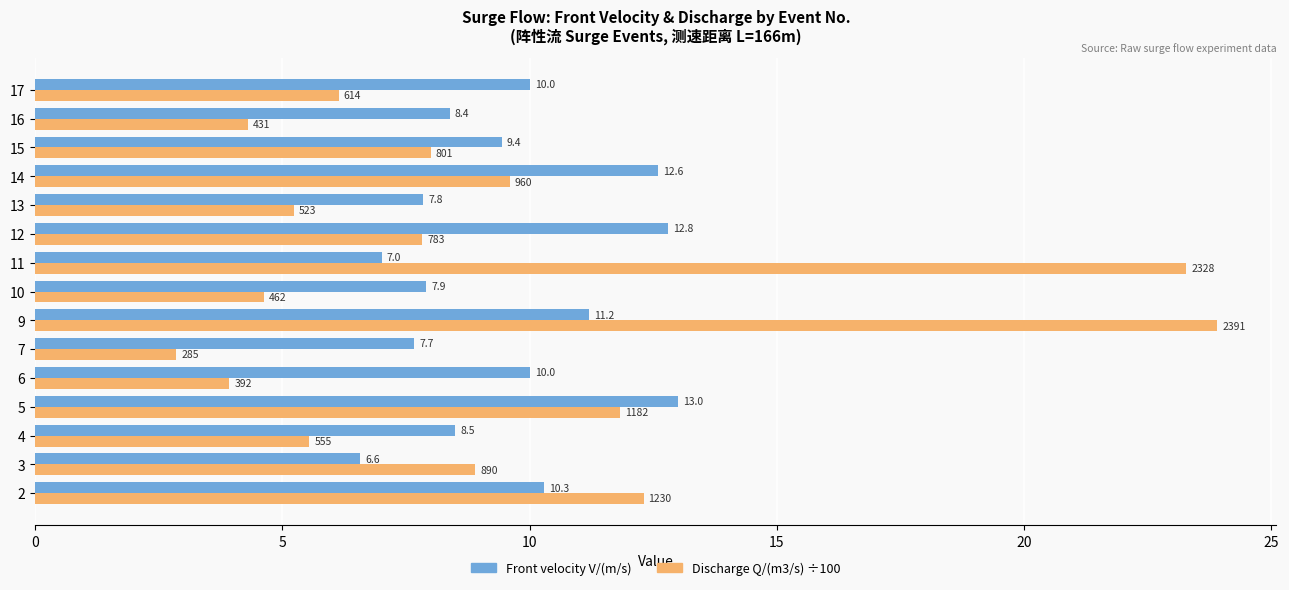

Which series changed the most between 7 and 12?

Front velocity V/(m/s)